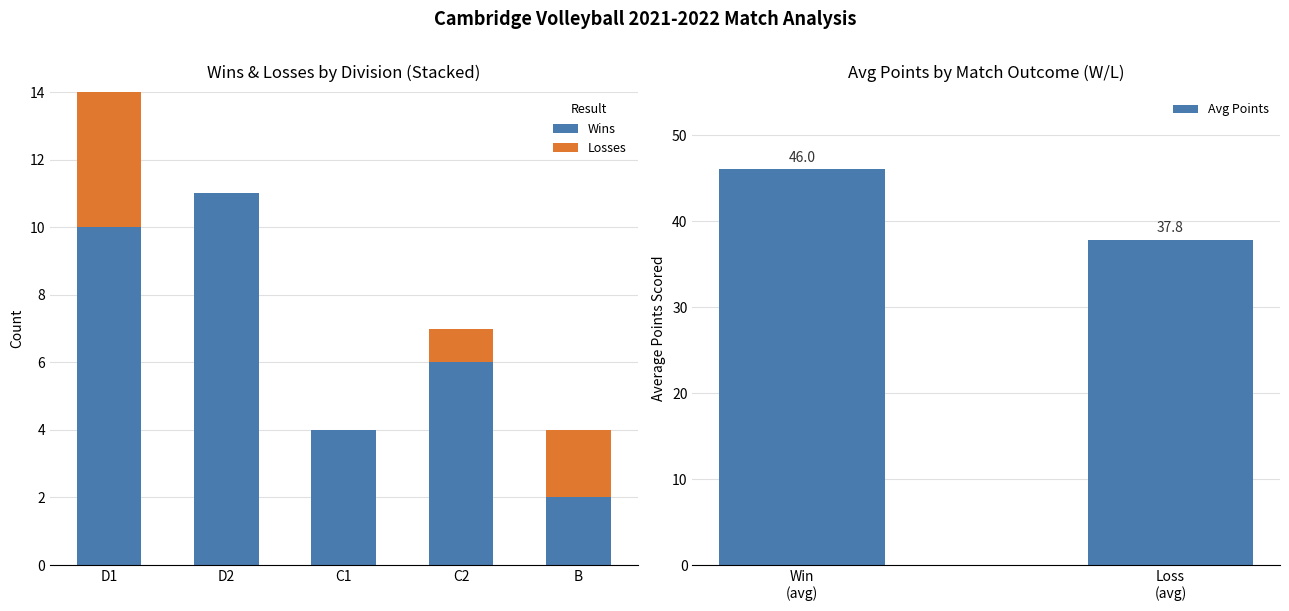

The value of Wins at C1 is 4. True or false?

True